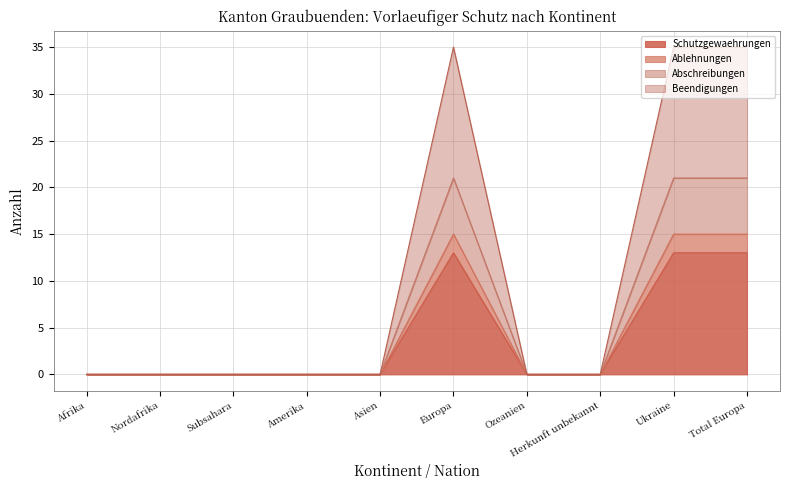

At which category is the sum across all series the highest?

Europa